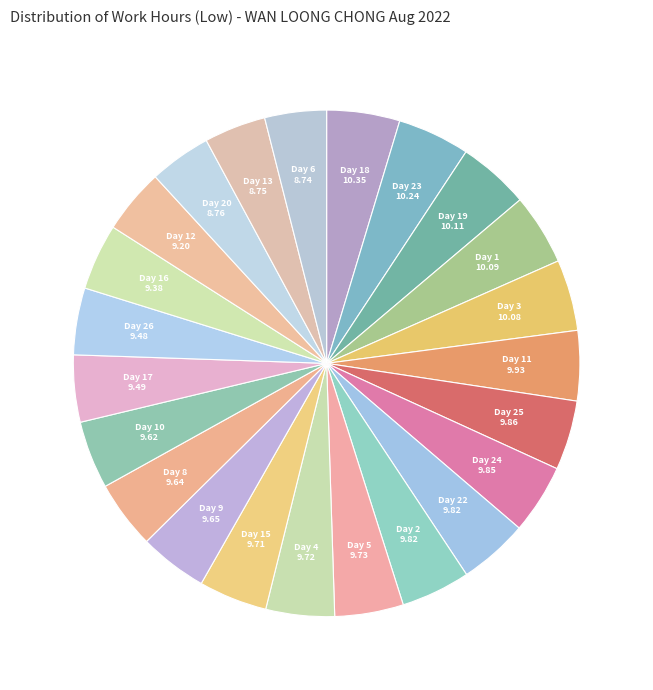

Is there any slice that represents more than half of the pie?

No